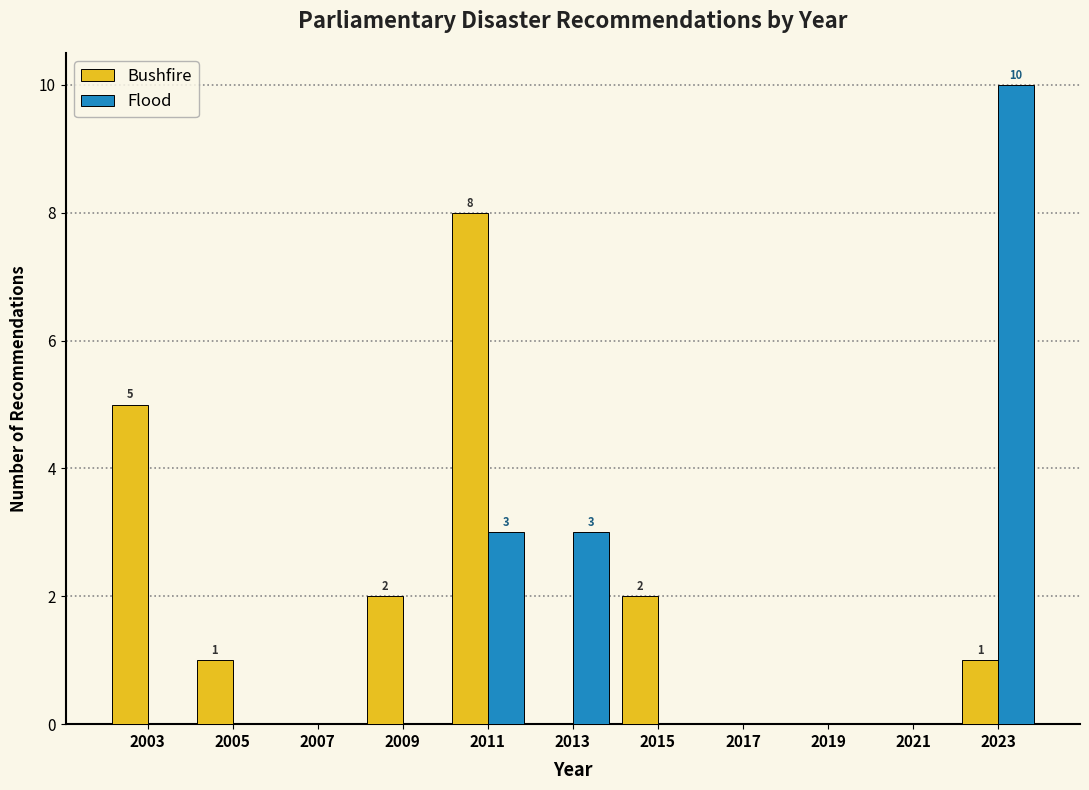

In the Flood series, which range on the x-axis has the tallest bar?

2022 to 2024